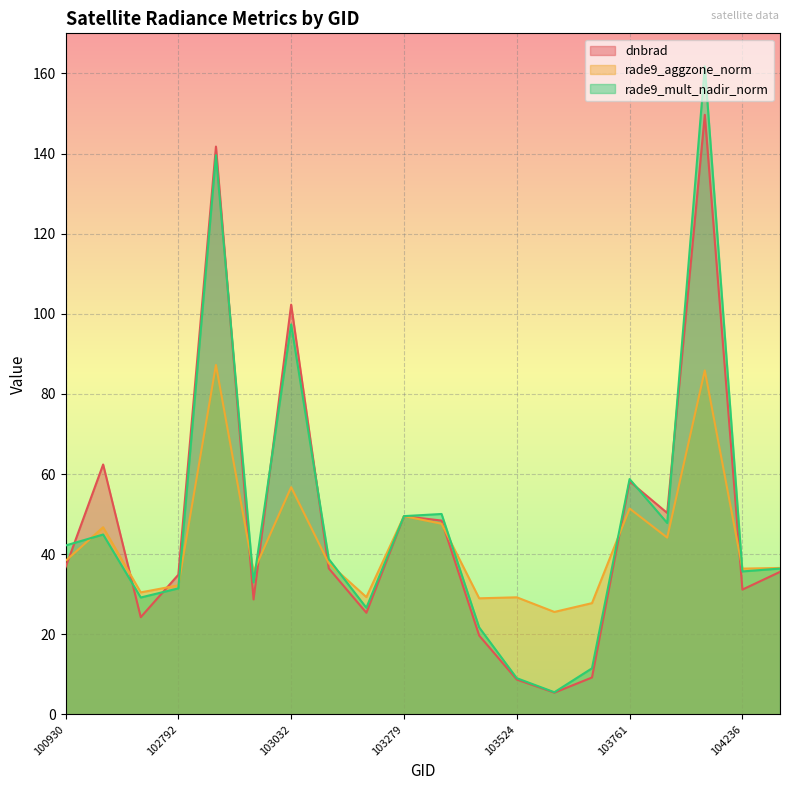

Rank the series by their maximum value, from lowest to highest.

rade9_aggzone_norm, dnbrad, rade9_mult_nadir_norm